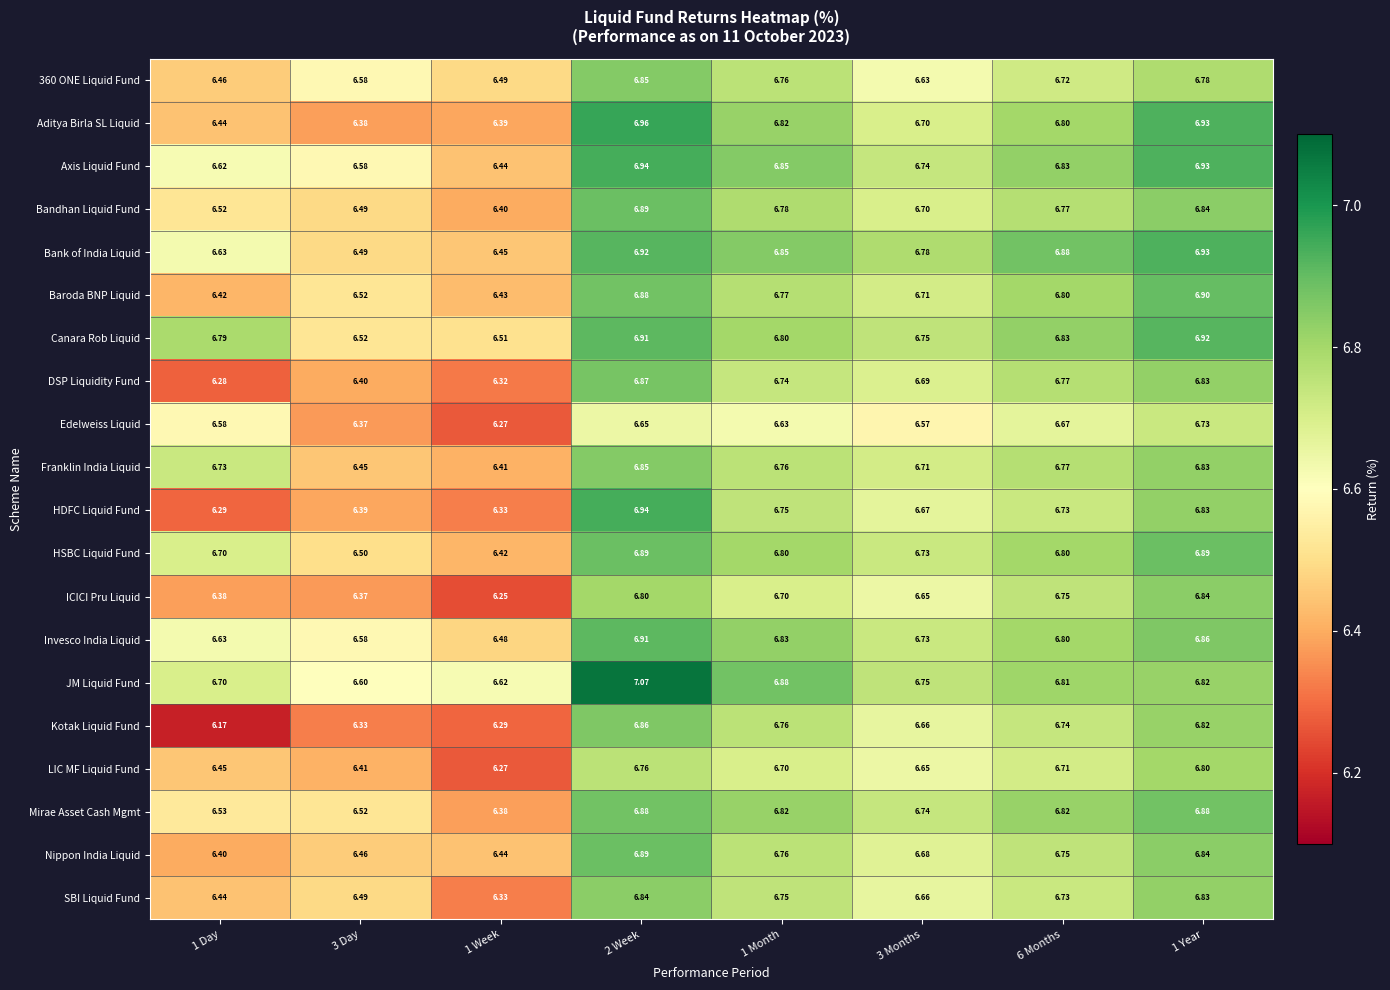

Which series changed the most between 1 Day and 2 Week?

Kotak Liquid Fund